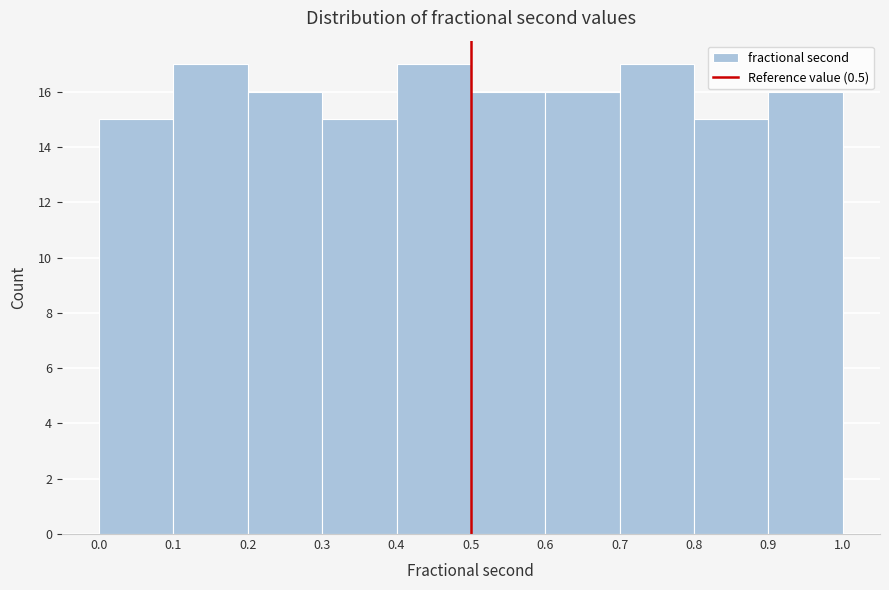

Reading left to right, list every bar in this chart as the range it spans on the x-axis followed by its height. The values are not printed on the chart, so give them approximately, as read against the axis.

0.0 to 0.1: 15
0.1 to 0.2: 17
0.2 to 0.3: 16
0.3 to 0.4: 15
0.4 to 0.5: 17
0.5 to 0.6: 16
0.6 to 0.7: 16
0.7 to 0.8: 17
0.8 to 0.9: 15
0.9 to 1.0: 16